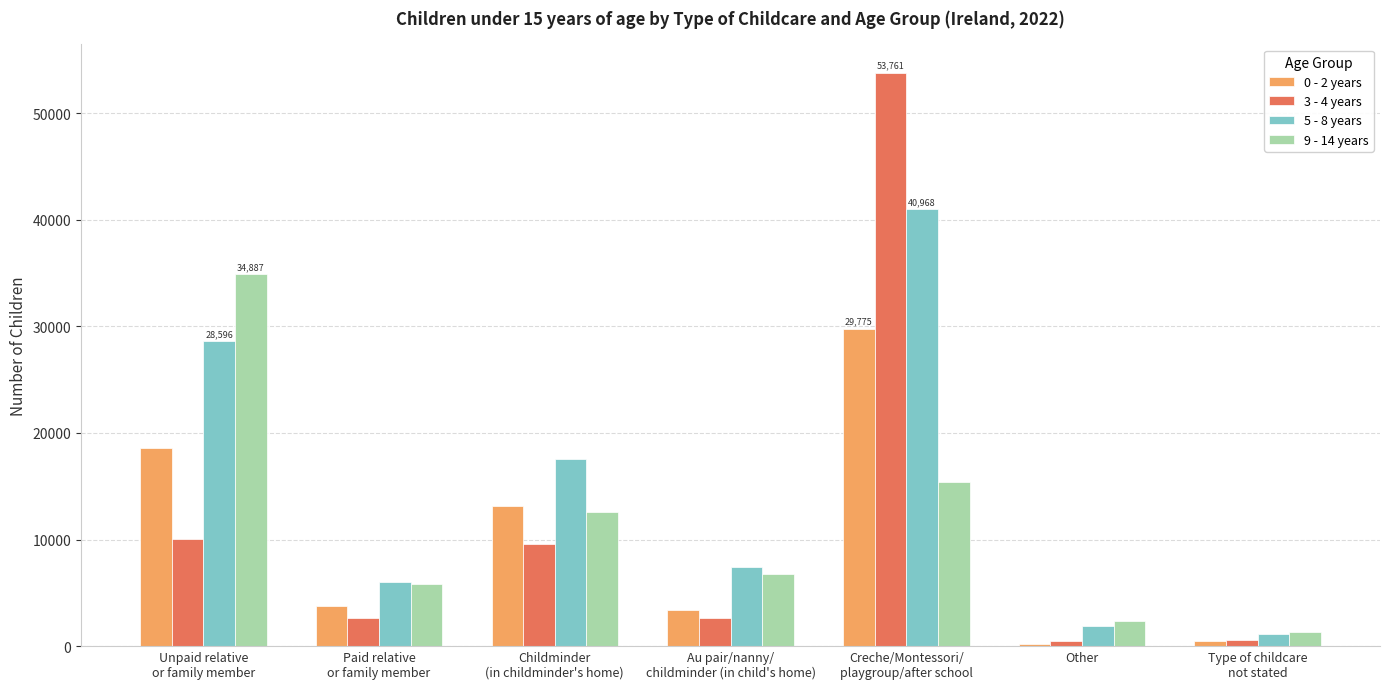

What is the total value across all series at Unpaid relative
or family member?

92118